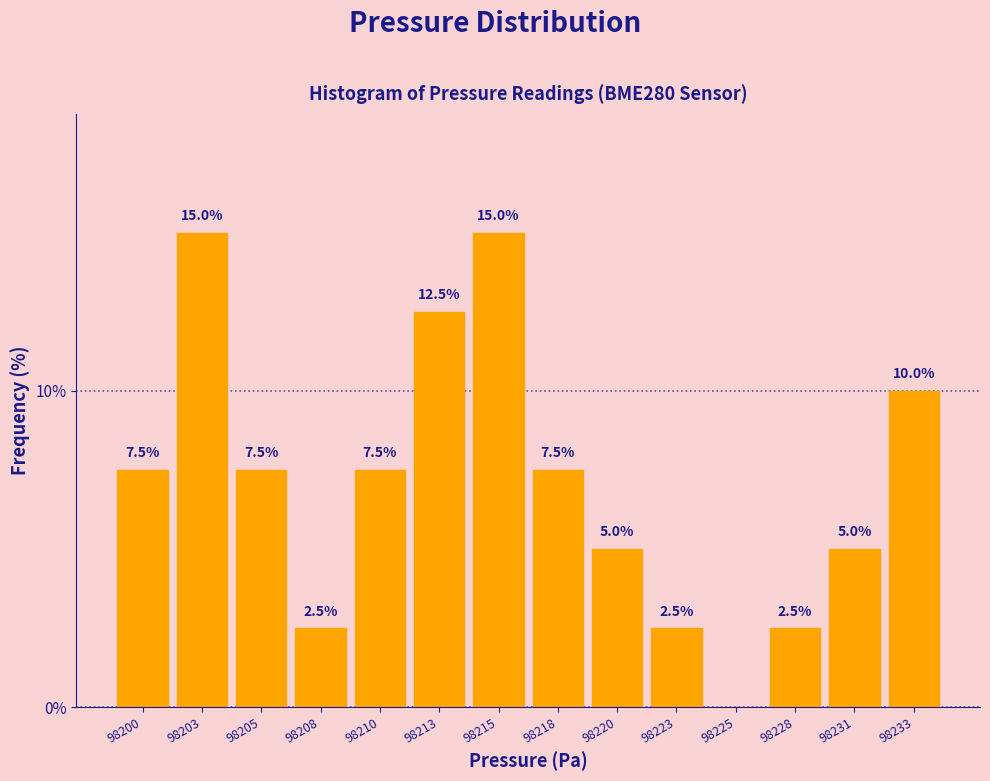

Reading right to left, what are all the values shown in this chart?

98233=10.0	98231=5.0	98228=2.5	98225=0.0	98223=2.5	98220=5.0	98218=7.5	98215=15.0	98213=12.5	98210=7.5	98208=2.5	98205=7.5	98203=15.0	98200=7.5